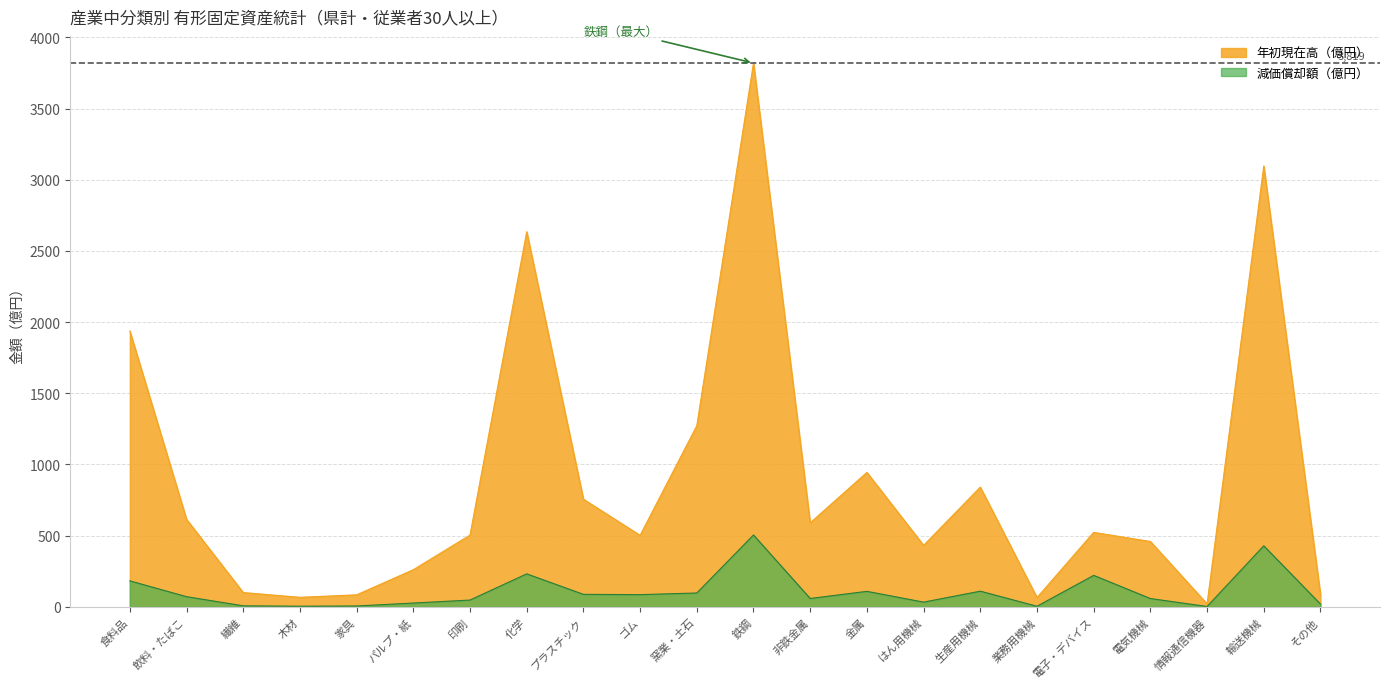

What is the value of the 減価償却額 point at the 6th from the left?

26.7